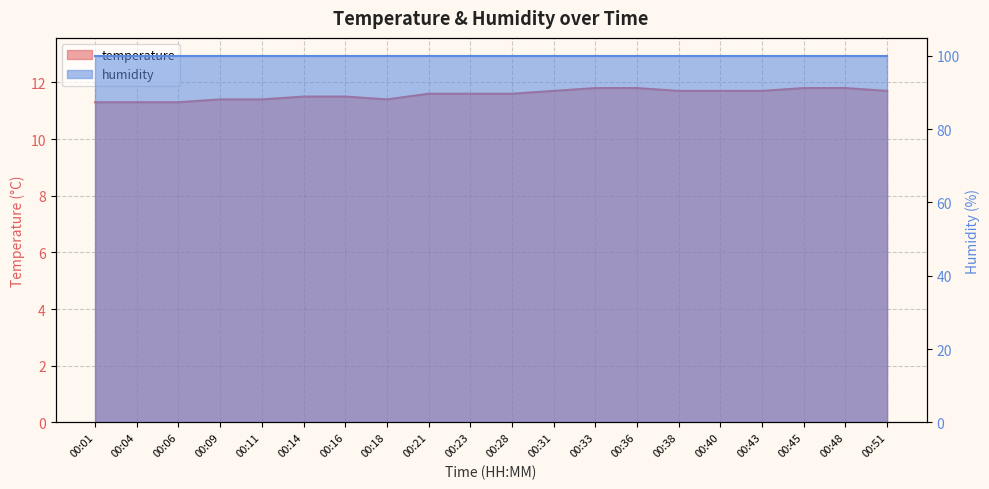

Which category has the lowest value across all series?

00:01